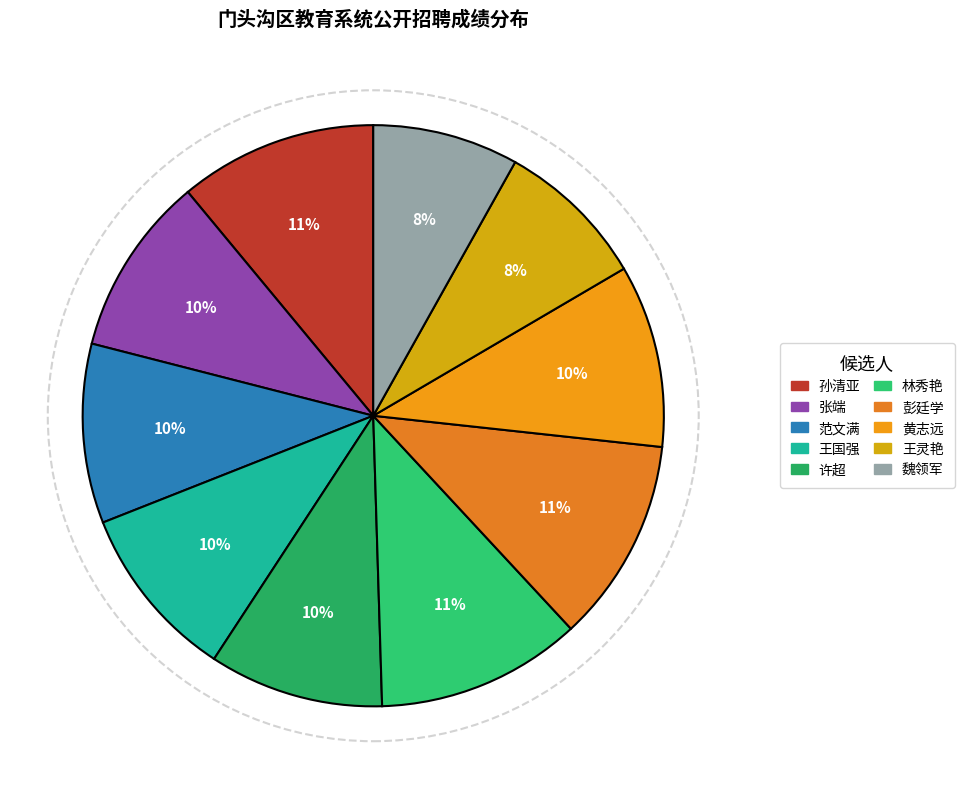

To the nearest percent, what is the combined percentage of 张端 and 许超?

20%